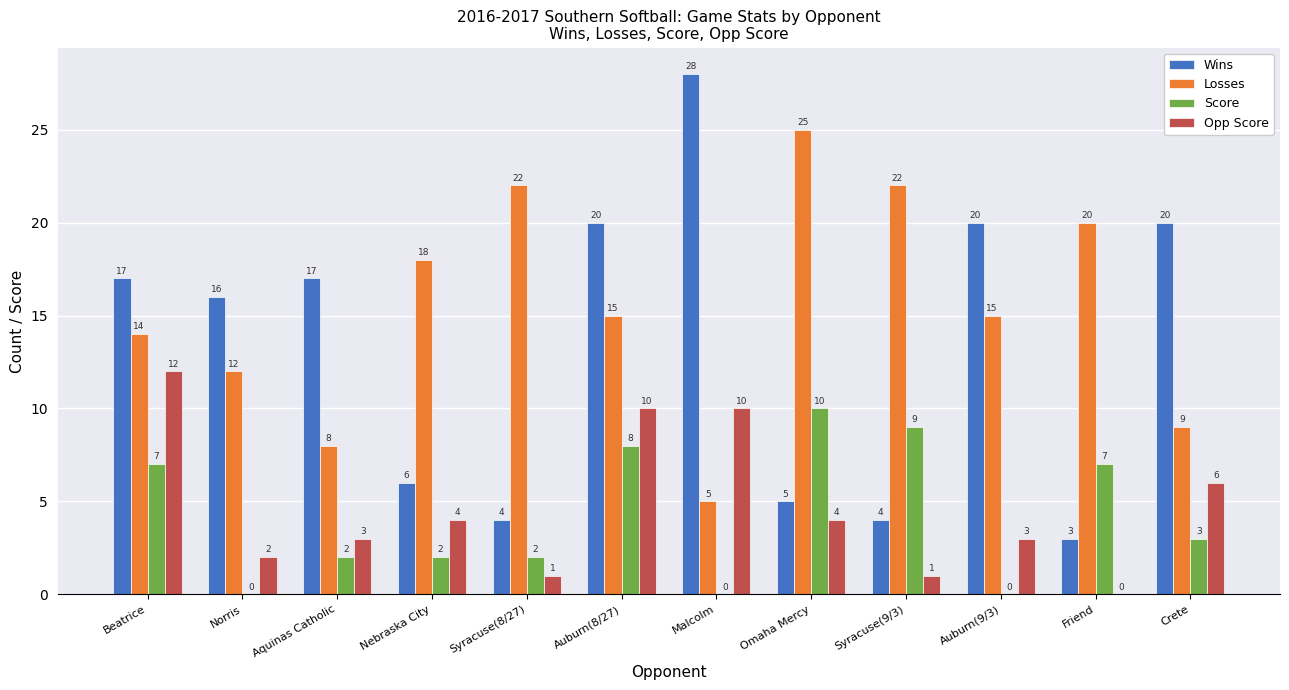

What is the sum of the Opp Score values at Syracuse(9/3) and Crete?

7